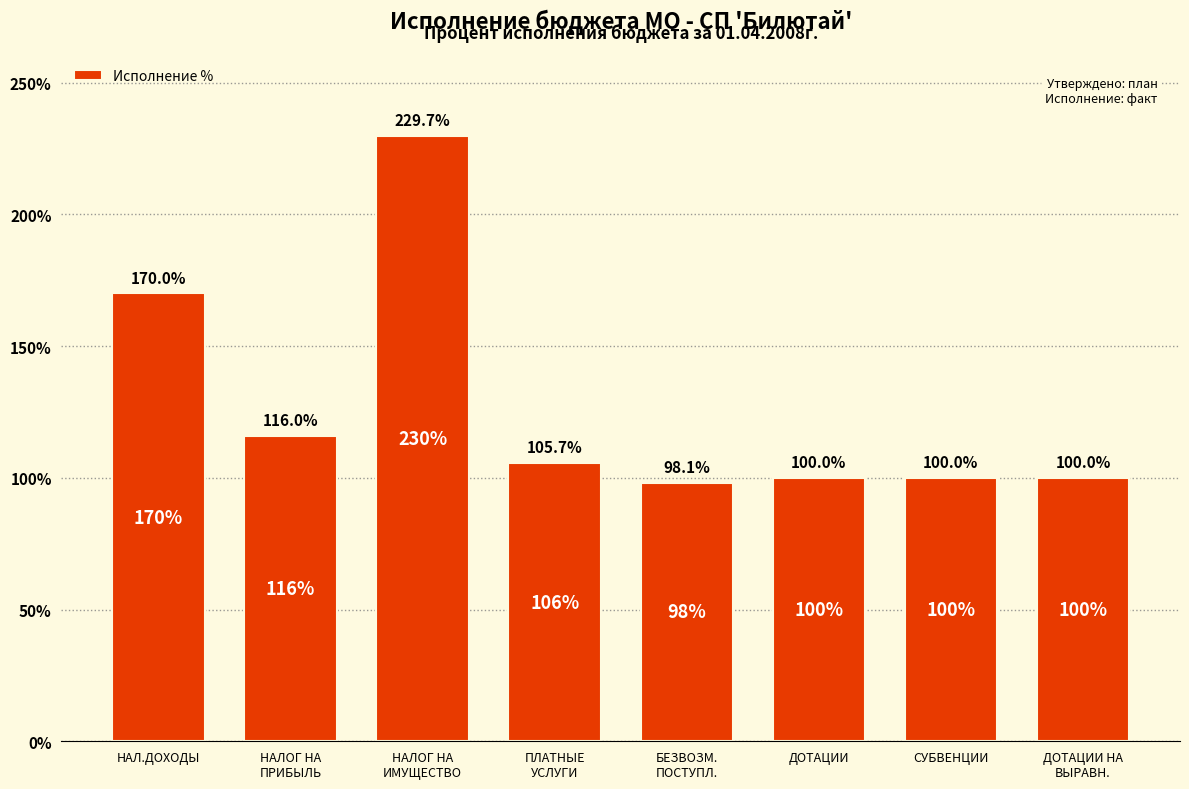

How many bars are there in total?

8